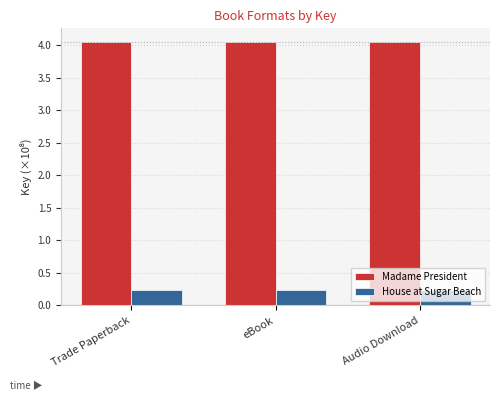

How many bars are there in total?

6